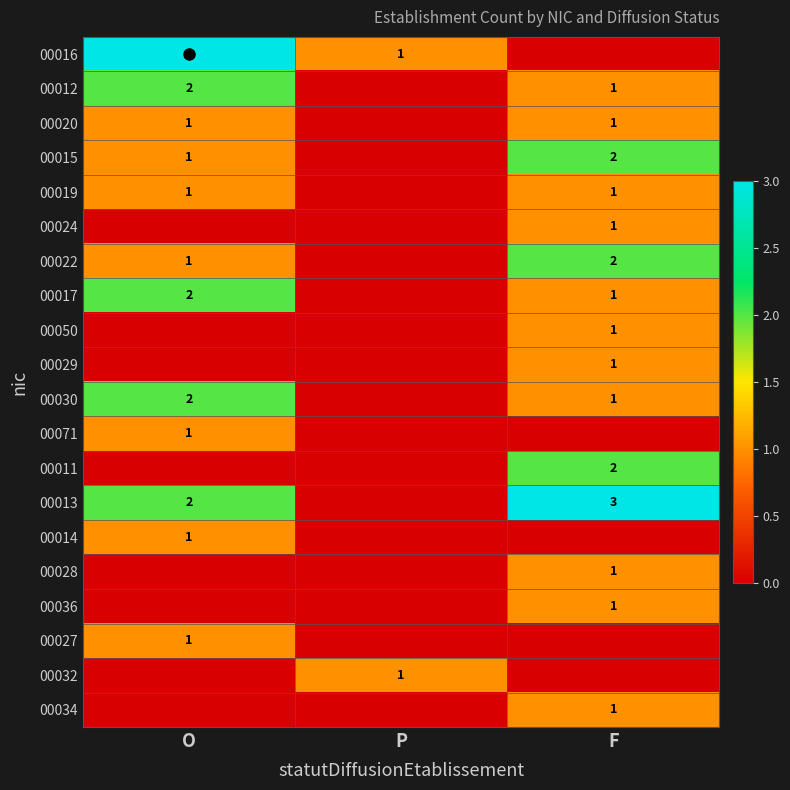

List the series in order of their peak value, highest first.

00016, 00013, 00012, 00015, 00022, 00017, 00030, 00011, 00020, 00019, 00024, 00050, 00029, 00071, 00014, 00028, 00036, 00027, 00032, 00034